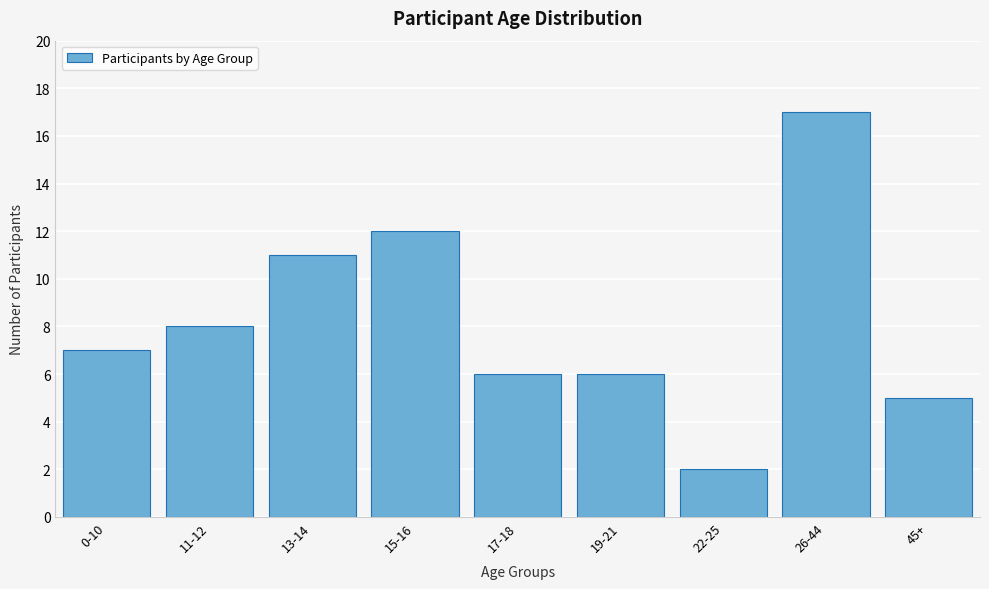

Reading left to right, extract all data points from this chart.

0-10=7	11-12=8	13-14=11	15-16=12	17-18=6	19-21=6	22-25=2	26-44=17	45+=5